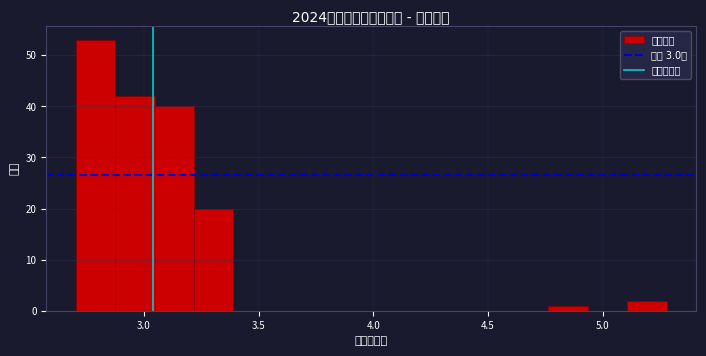

Read against the x-axis, roughly where is the centre of the tallest bar?

2.80